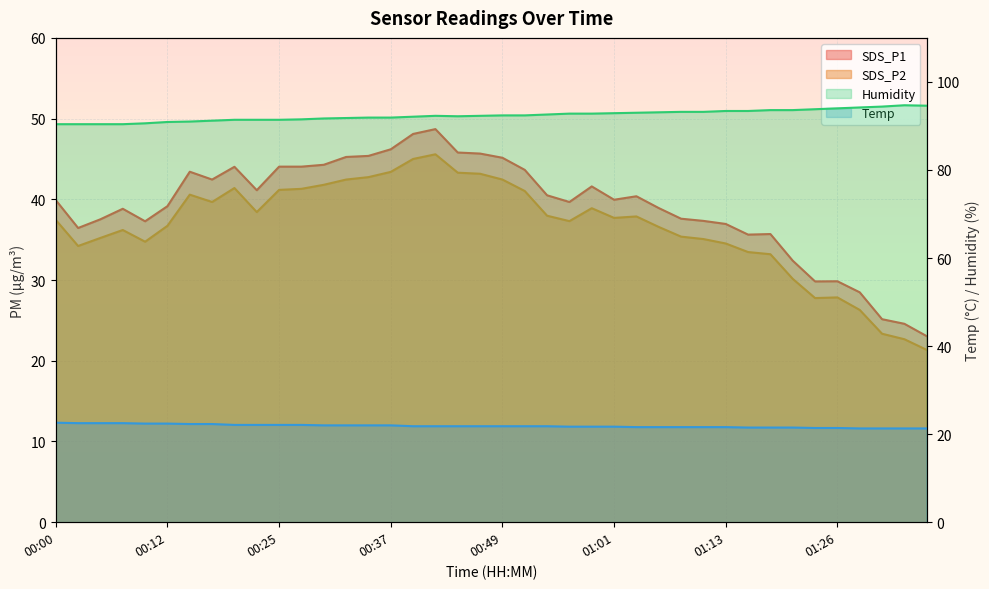

What is the value of the Humidity point at the 18th from the left?

92.3